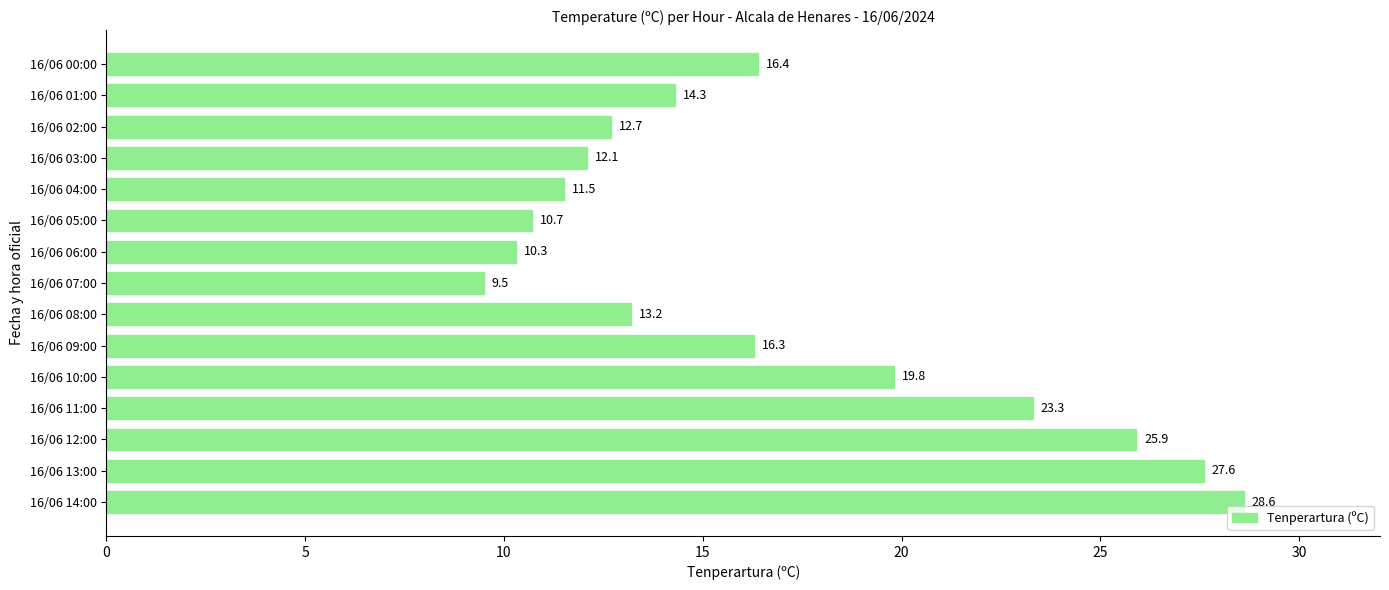

Does the chart contain any negative values?

No